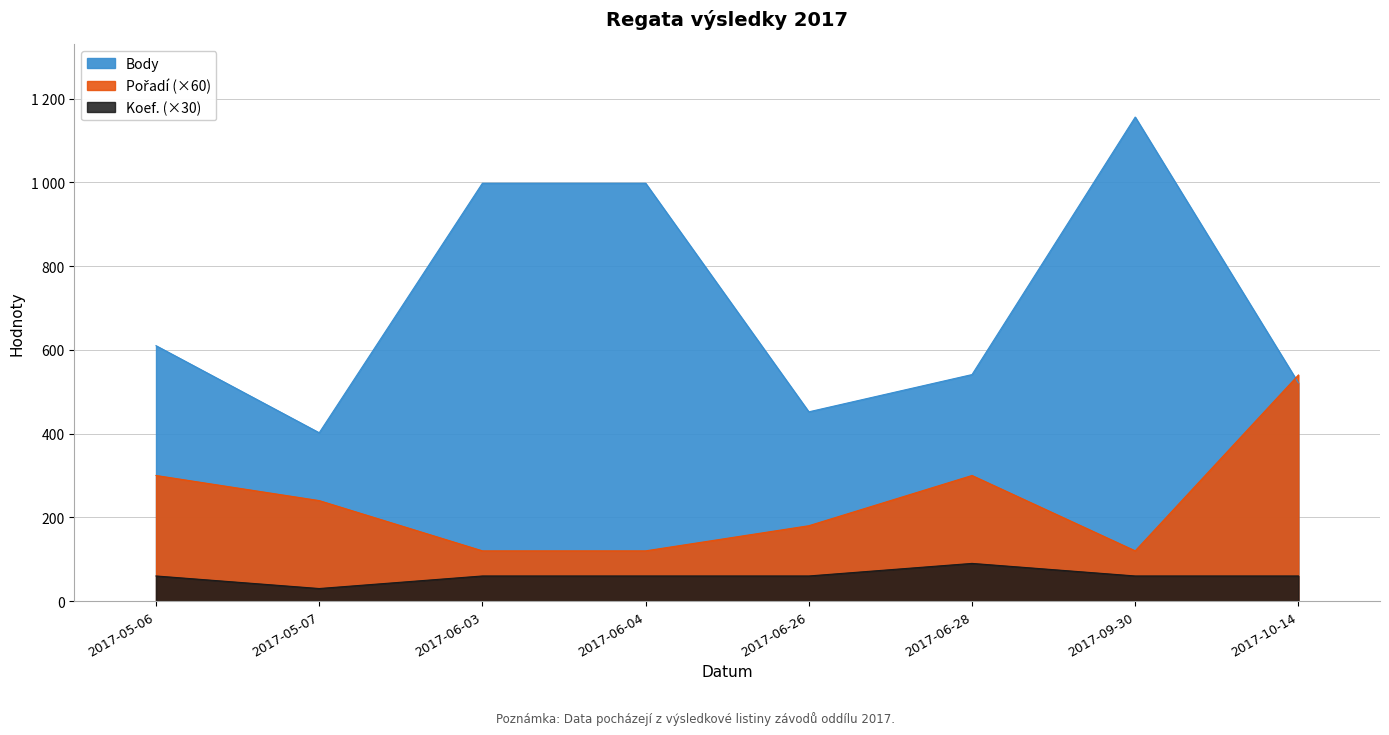

How many lines are shown in the chart?

3